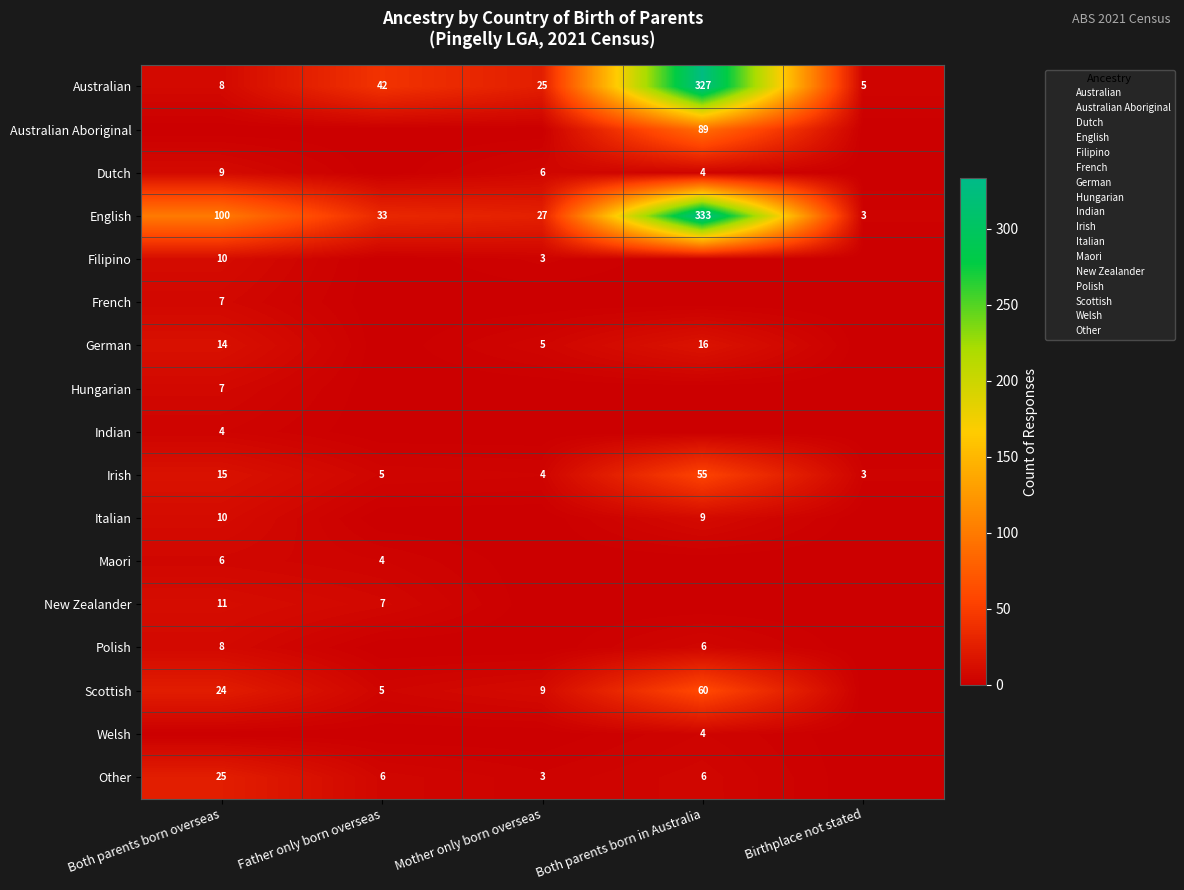

Rank the series at Both parents born overseas from highest to lowest value.

English, Other, Scottish, Irish, German, New Zealander, Filipino, Italian, Dutch, Australian, Polish, French, Hungarian, Maori, Indian, Australian Aboriginal, Welsh